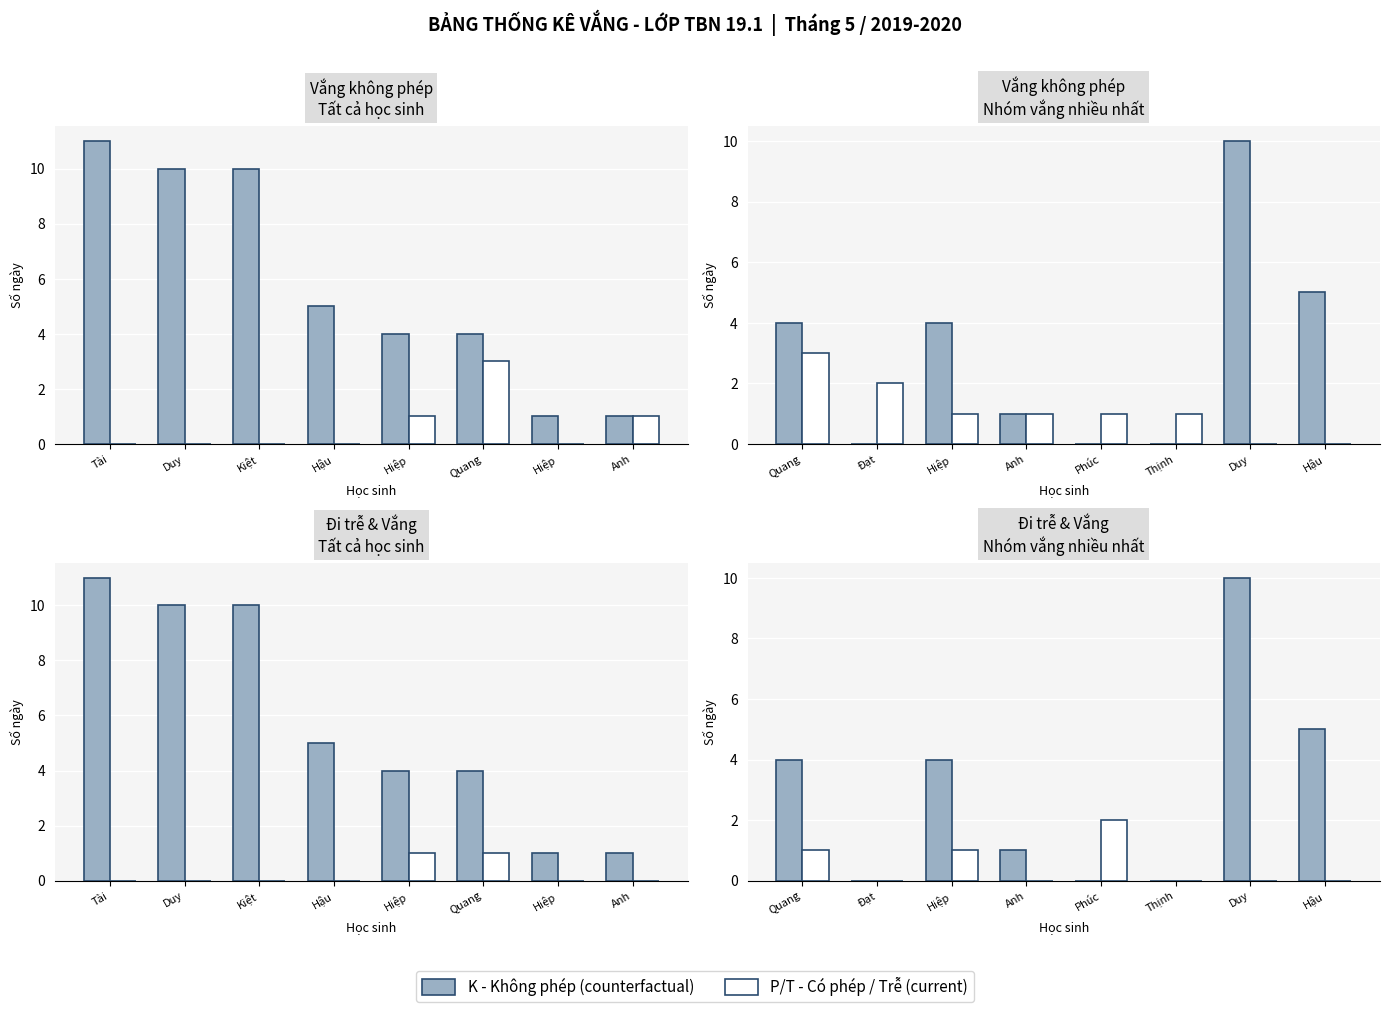

Which series has the largest range (max minus min)?

K (Không phép)